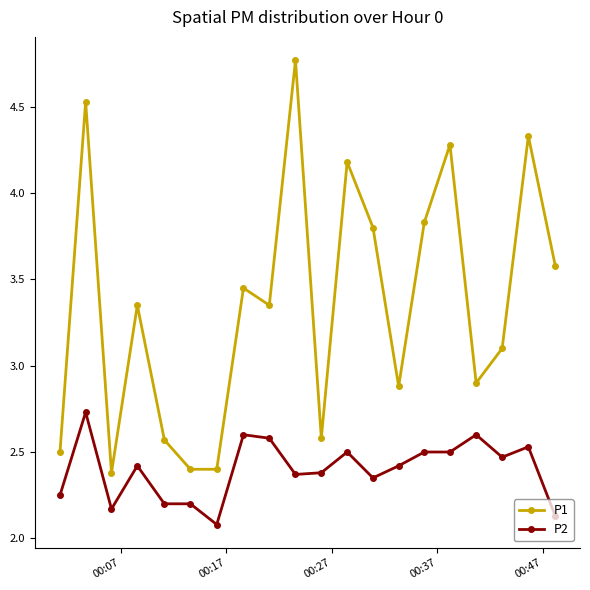

Rank the series by their average value, from highest to lowest.

P1, P2